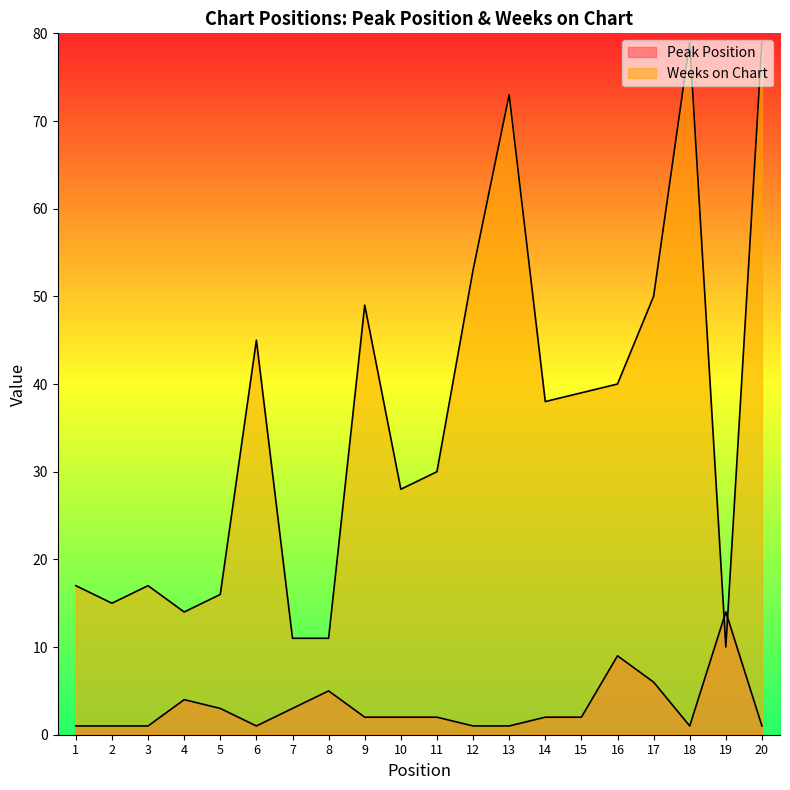

How many lines are shown in the chart?

2